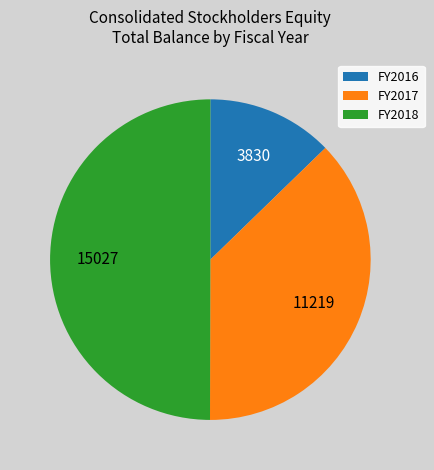

True or false: FY2018 accounts for 62% of the total.

False